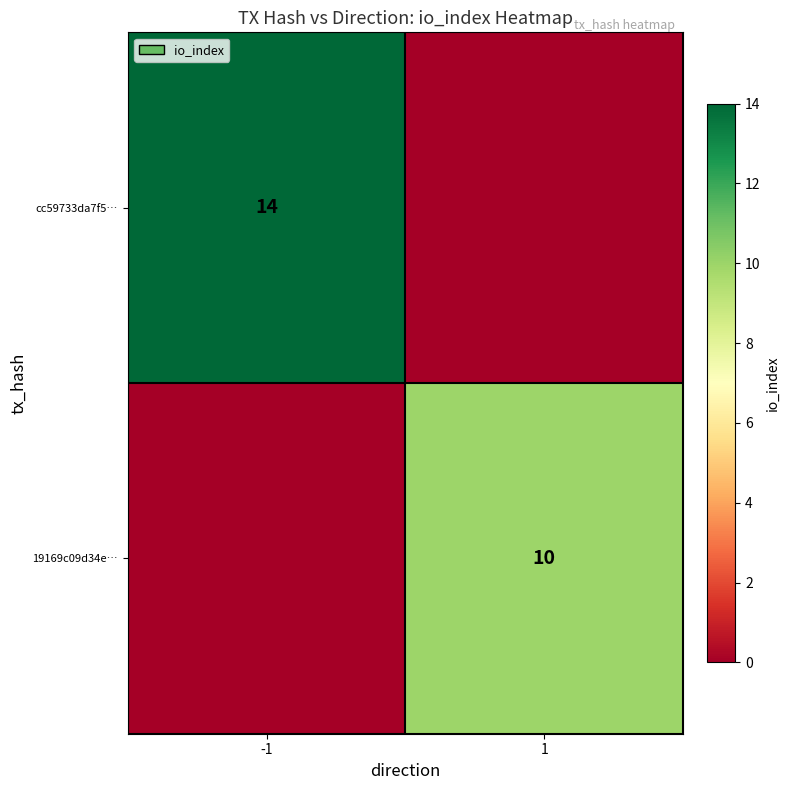

Is it true that 19169c09d34e… equals 4 at 1?

False